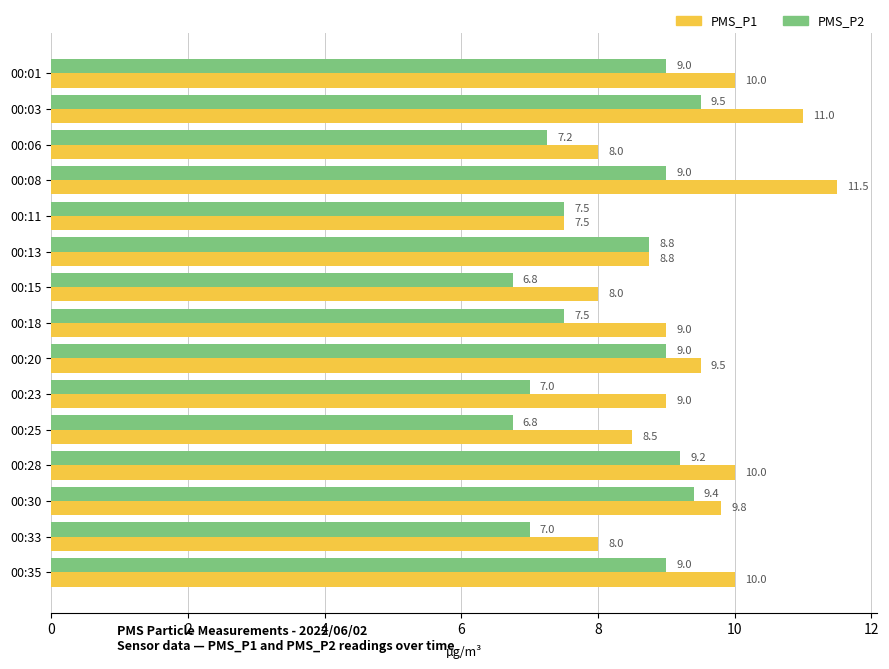

What is the smallest value displayed?

6.8